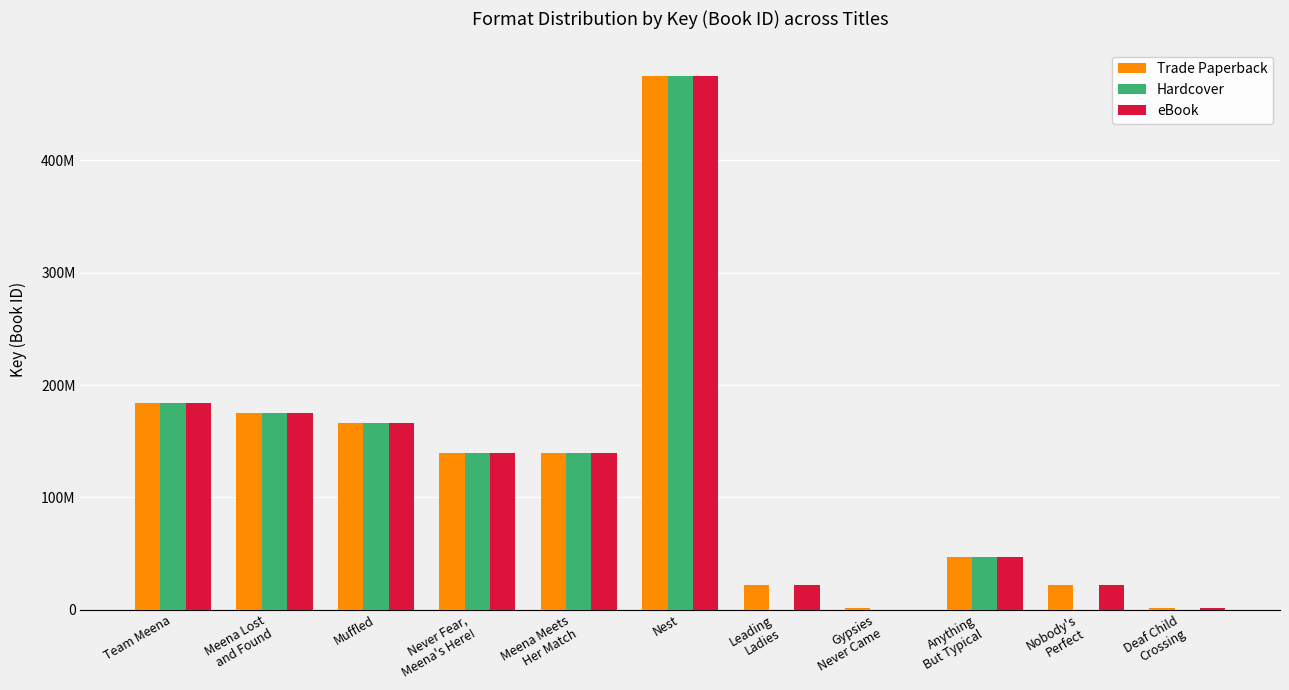

What is the minimum value for Trade Paperback?

1259770